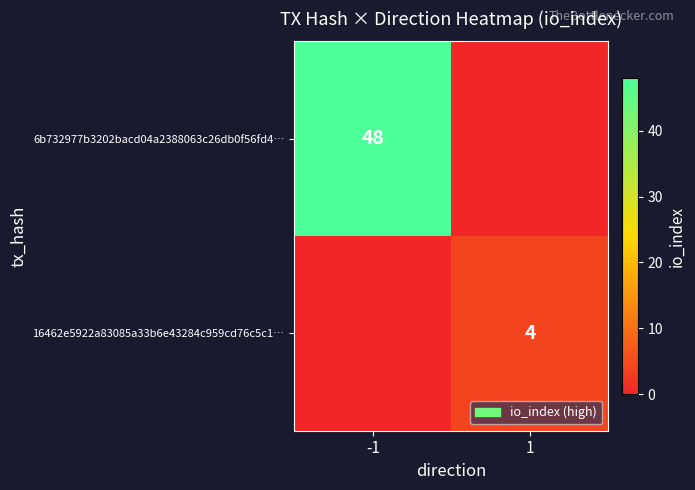

The value of 16462e5922a83085a33b6e43284c959cd76c5c1… at 1 is 4. True or false?

True